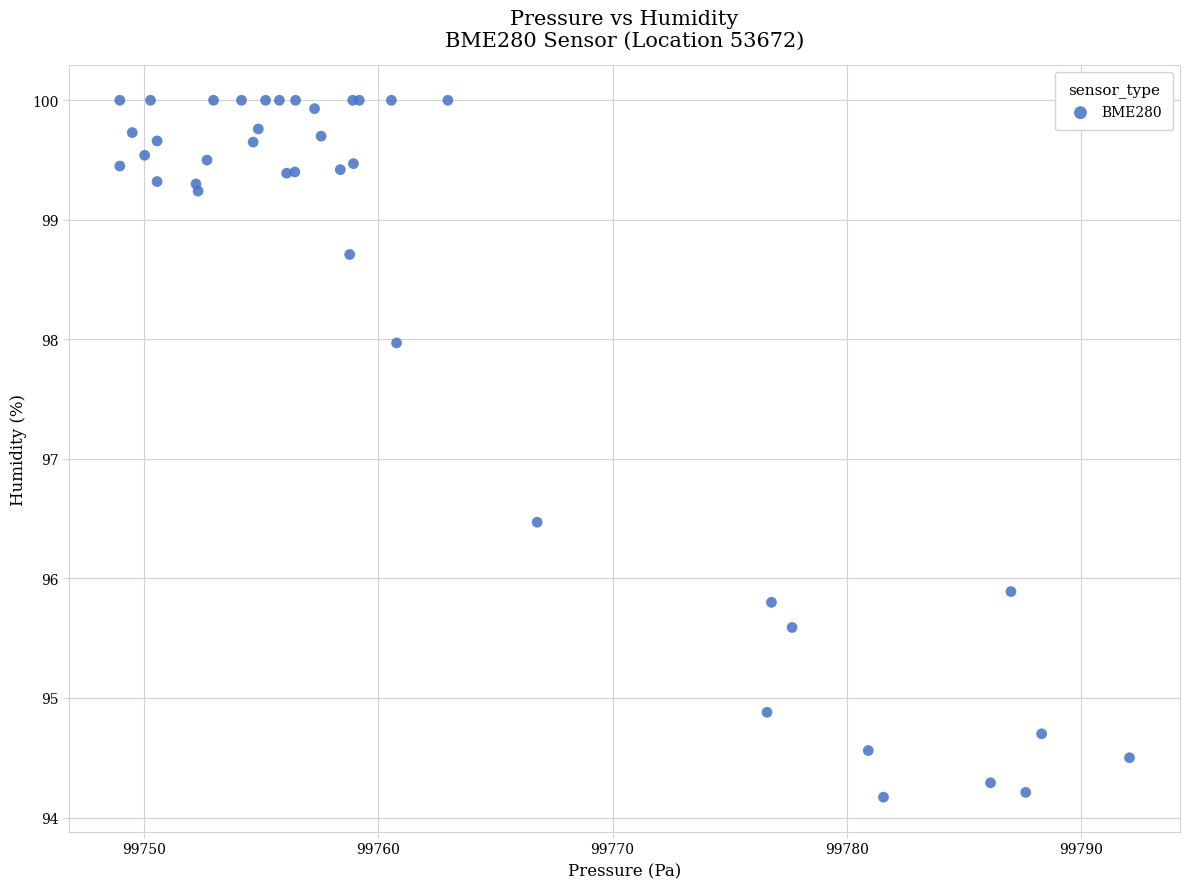

What Y value in the scatter plot is closest to 97?

96.5